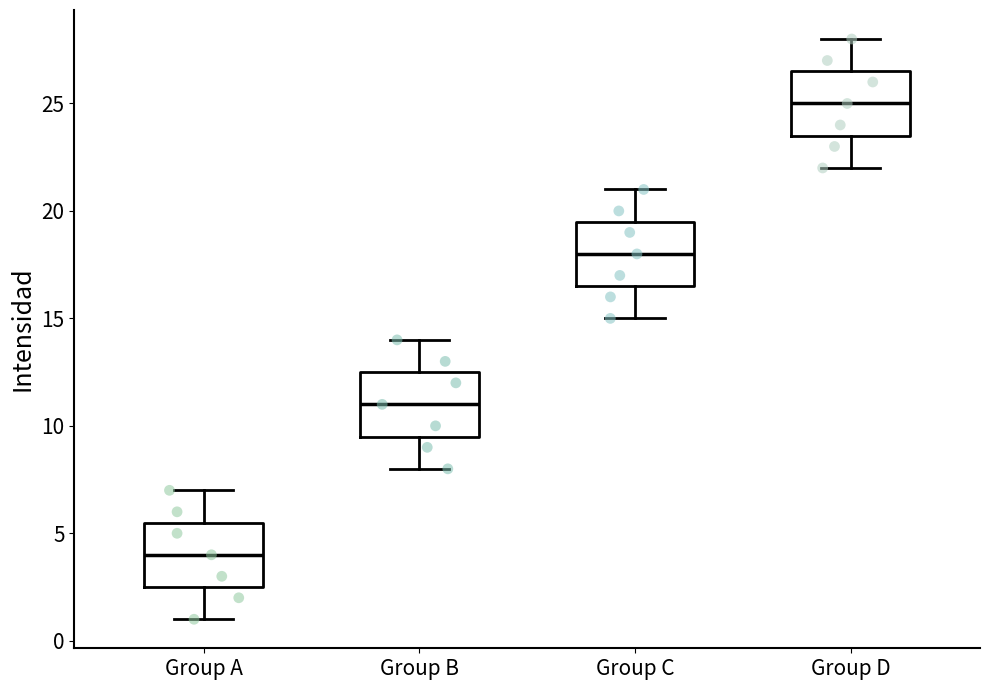

Where does the lower whisker of the box for Group C end on the y-axis? The values are not printed on the chart, so give them approximately, as read against the axis.

15.0